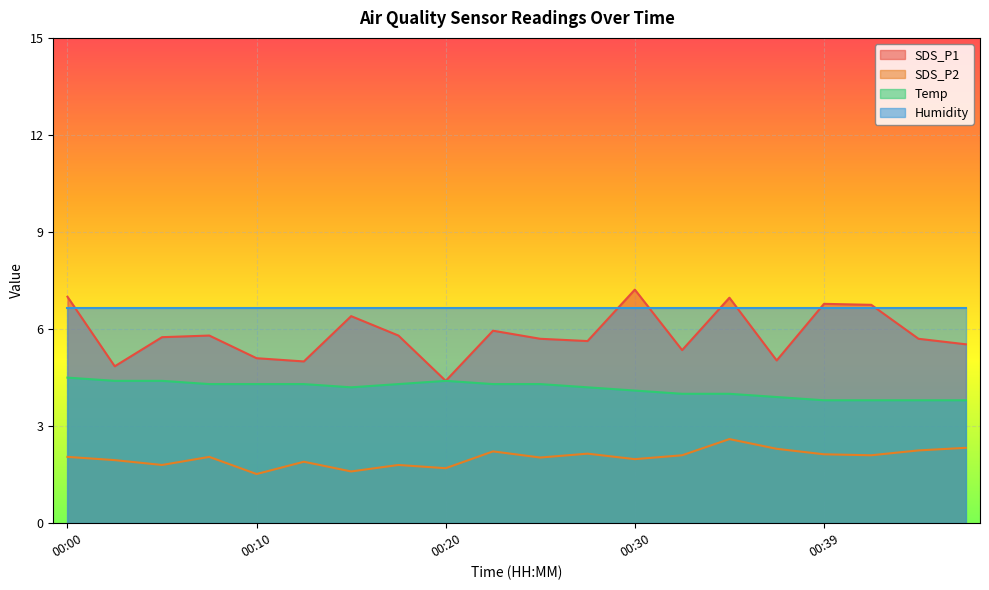

True or false: SDS_P2 and Temp intersect in this chart.

False